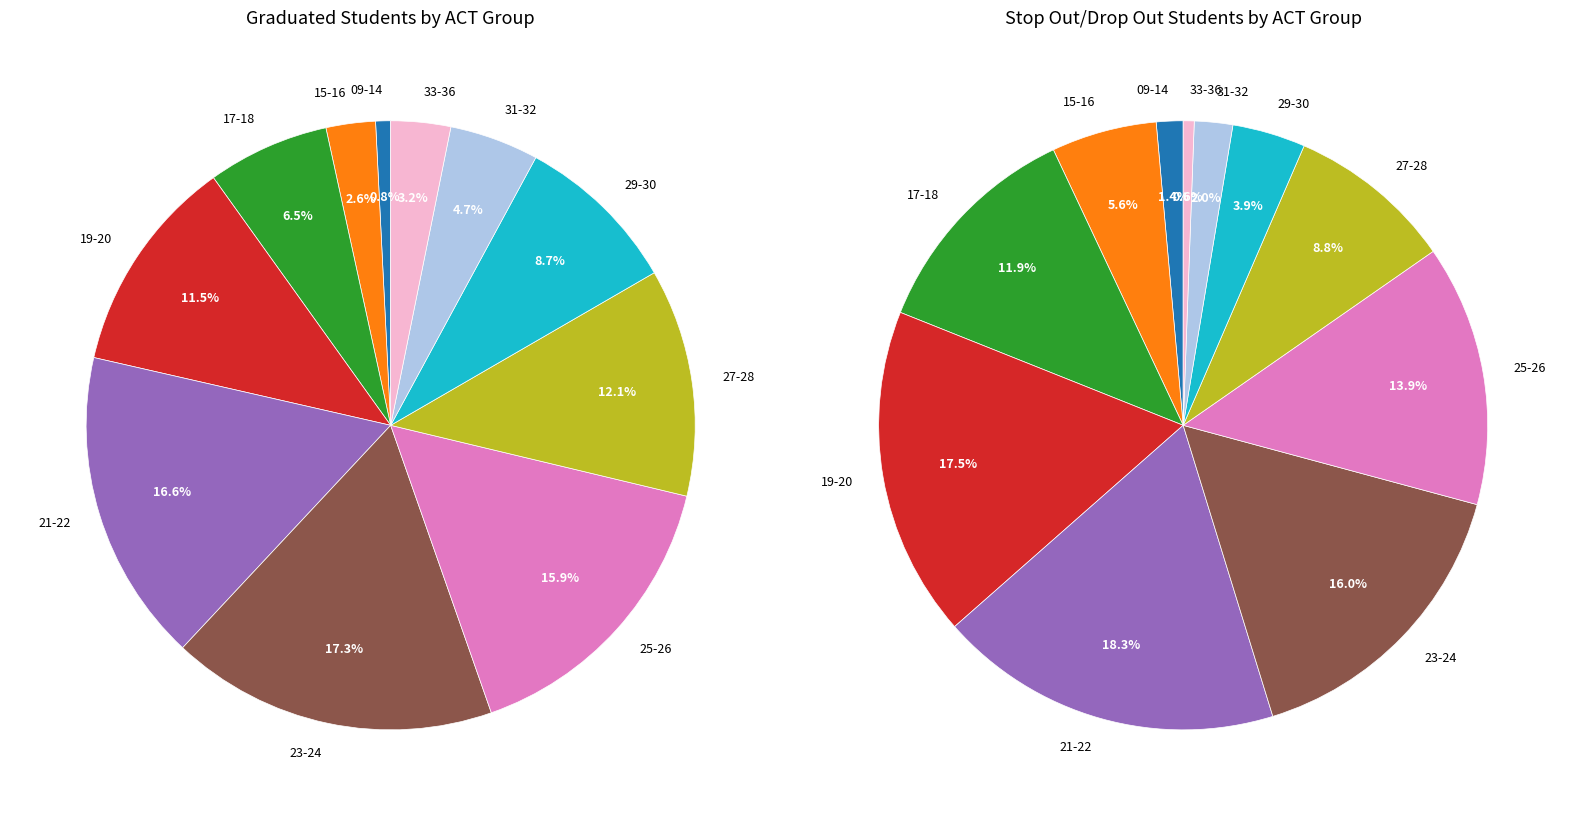

Is it true that 29-30 is 9% of the pie?

True